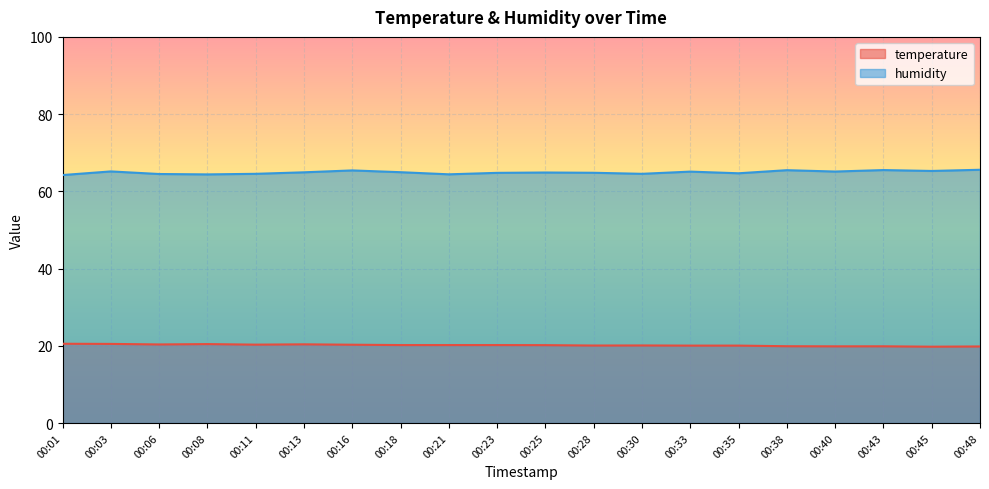

How many lines are shown in the chart?

2